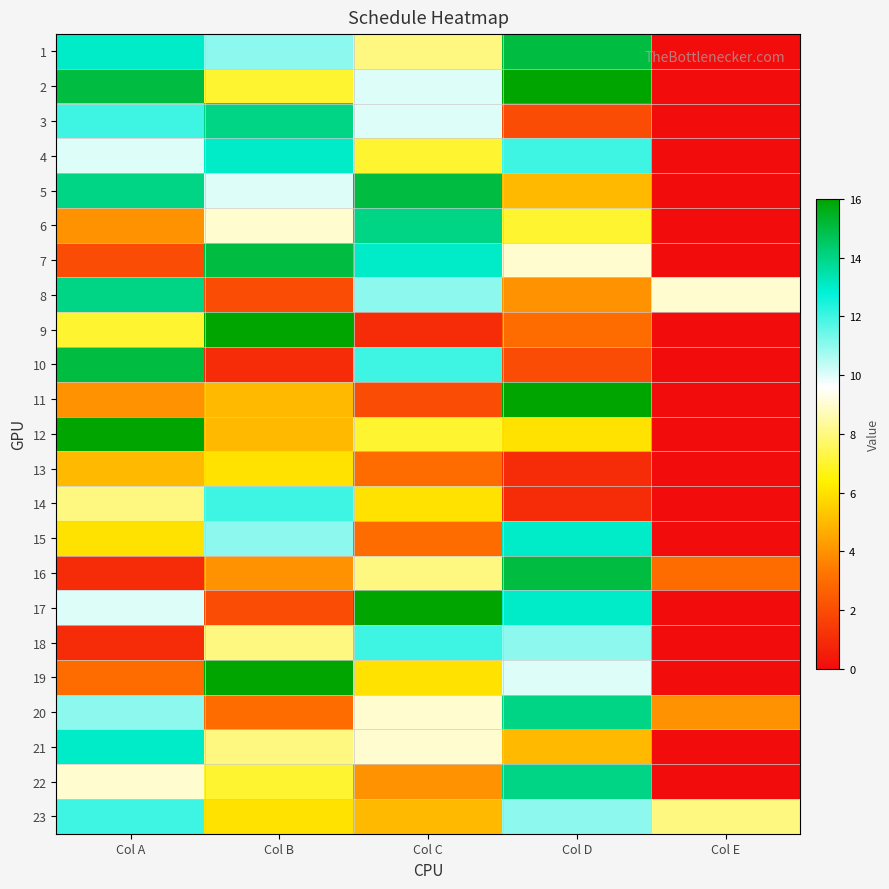

How many categories are shown in the chart?

5